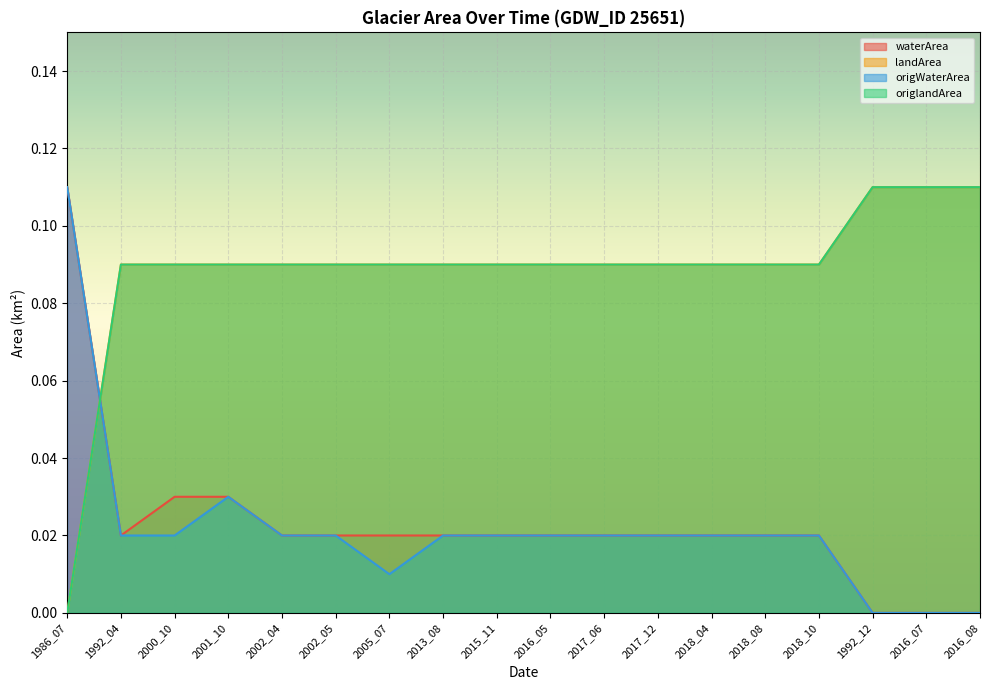

True or false: waterArea has more than 1 interior local peaks.

False